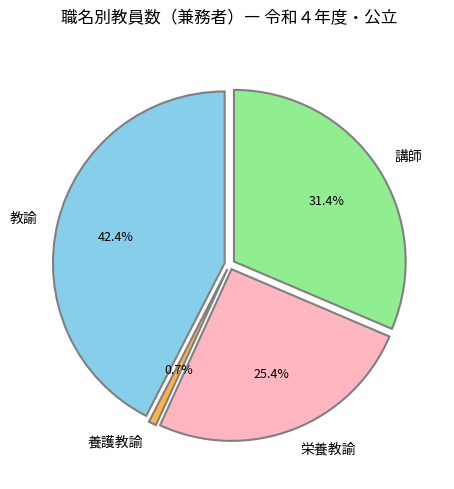

True or false: 養護教諭 accounts for 13% of the total.

False